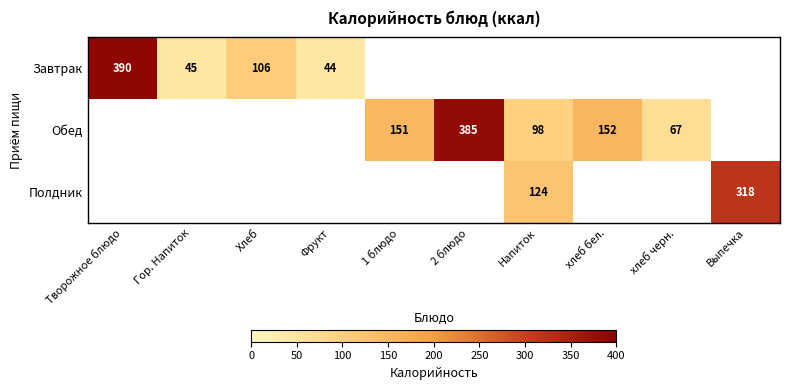

True or false: Завтрак has a value of 390 at Творожное блюдо.

True